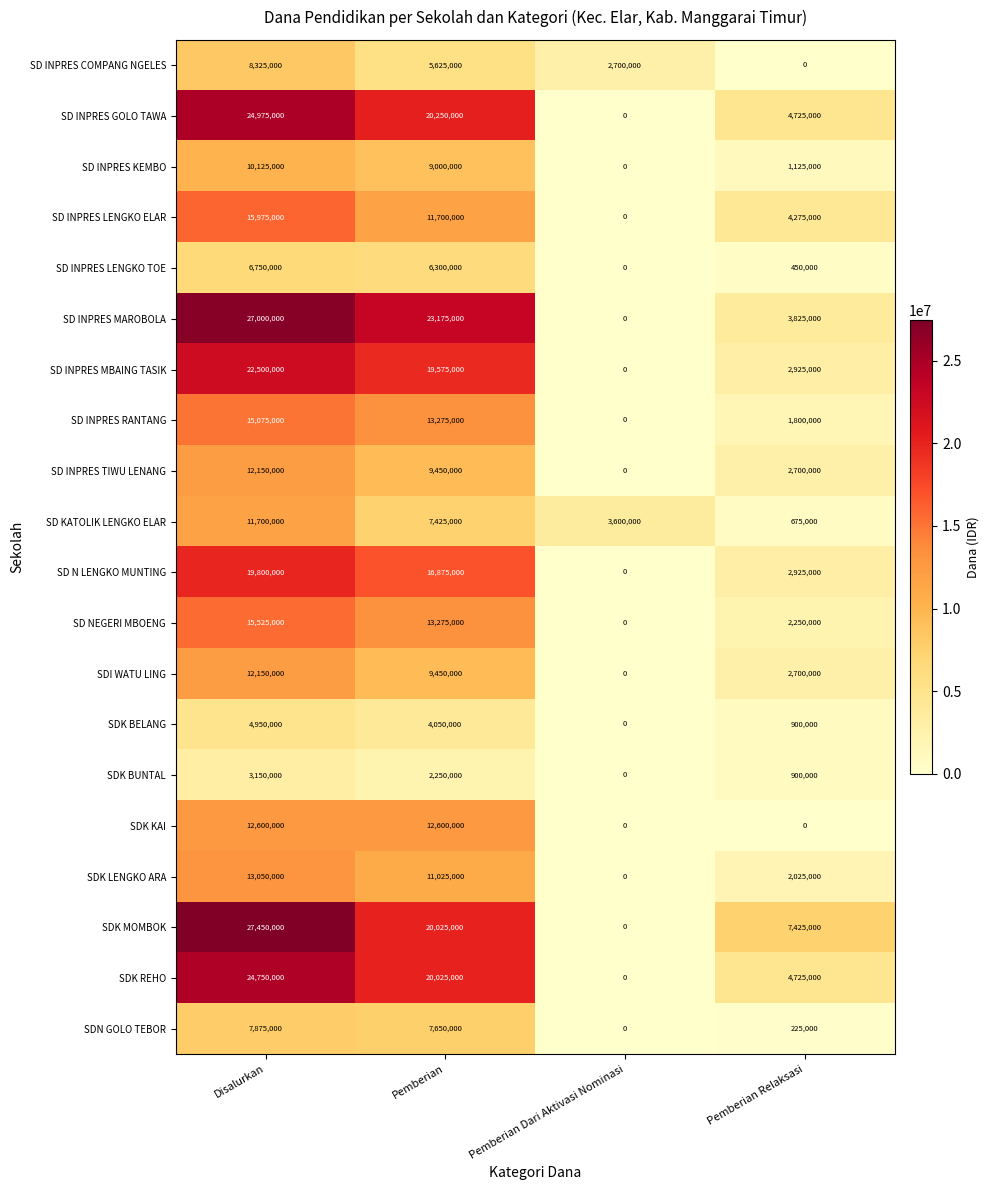

What is the difference between the maximum and second lowest values in the SD INPRES LENGKO ELAR series?

11700000